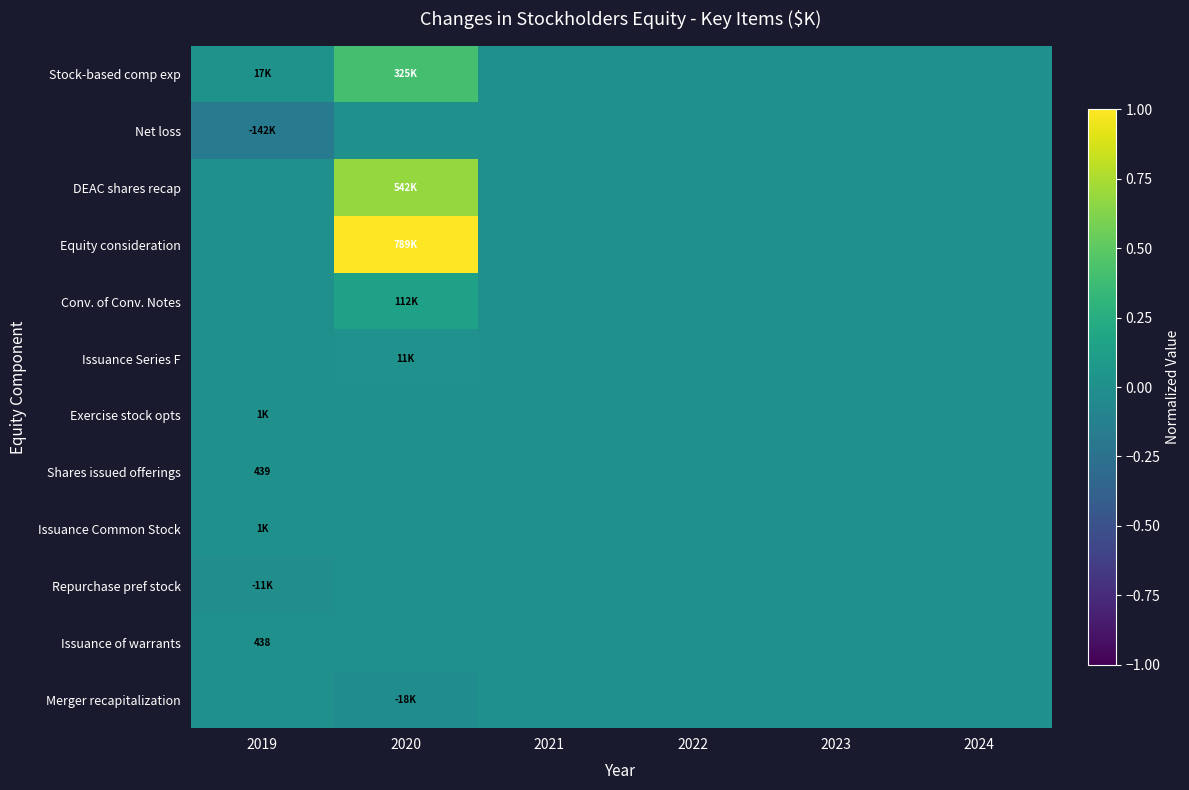

Which series has the largest total across all categories?

Equity consideration